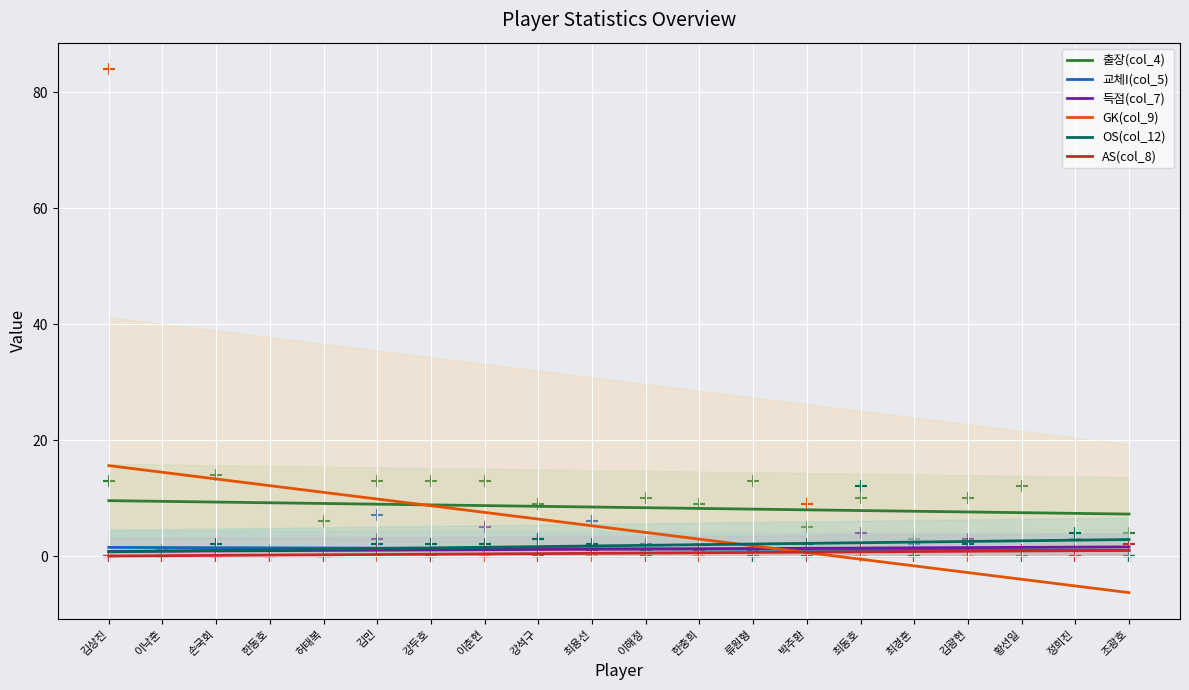

What is the total value across all series at 최경훈?

11.8